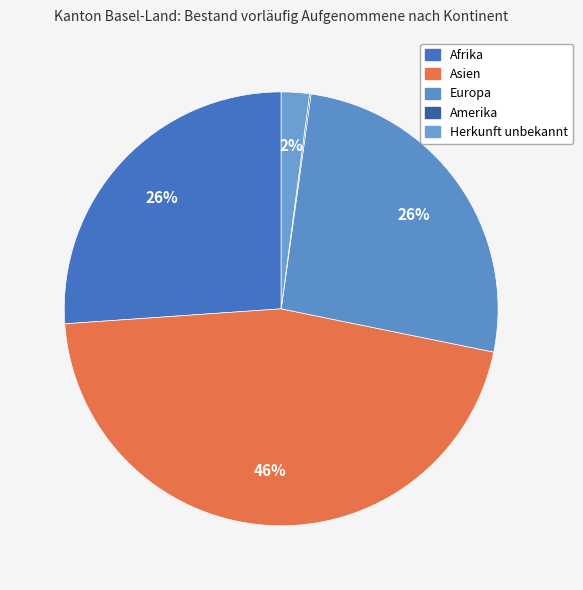

To the nearest percent, what portion does Afrika represent?

26%